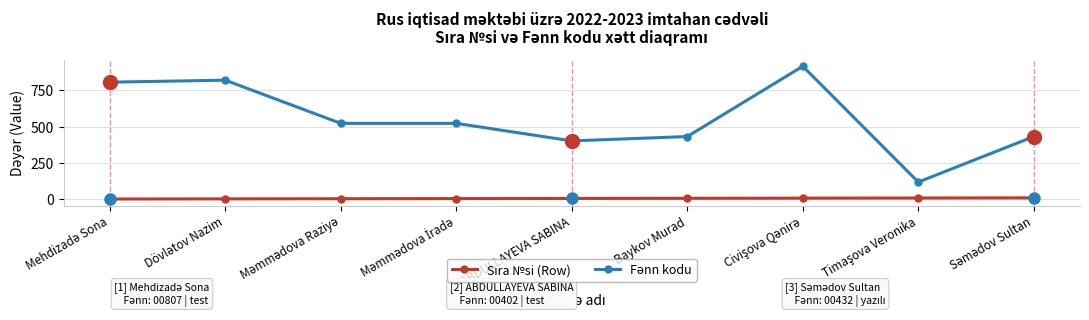

At how many categories does at least one series exceed 274?

8